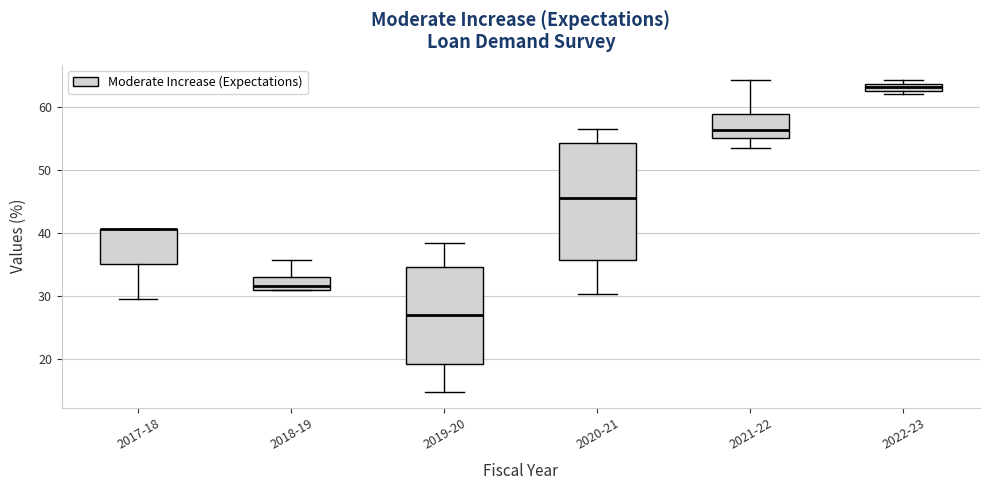

Which box is the tallest, from its lower edge to its upper edge?

2020-21